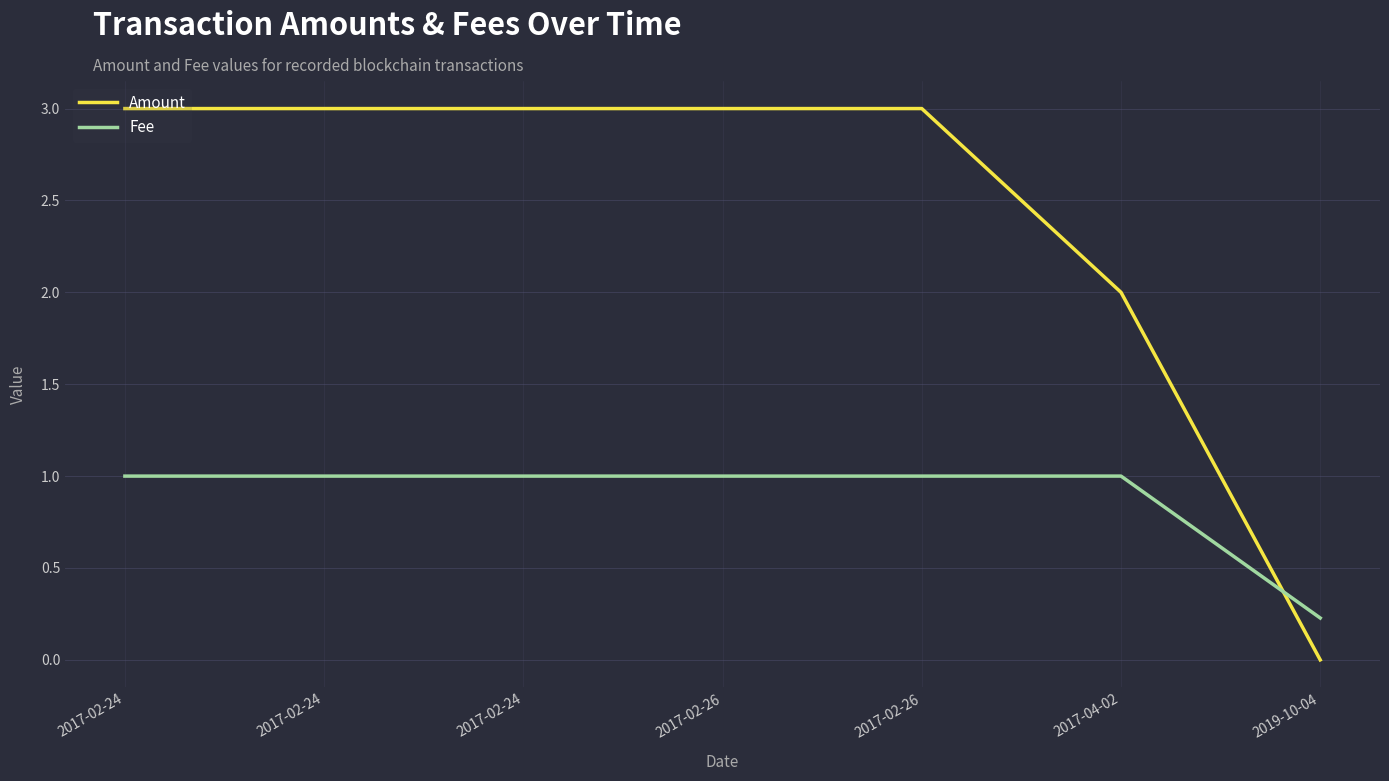

What is the total value across all series at 2017-02-24?

4.0